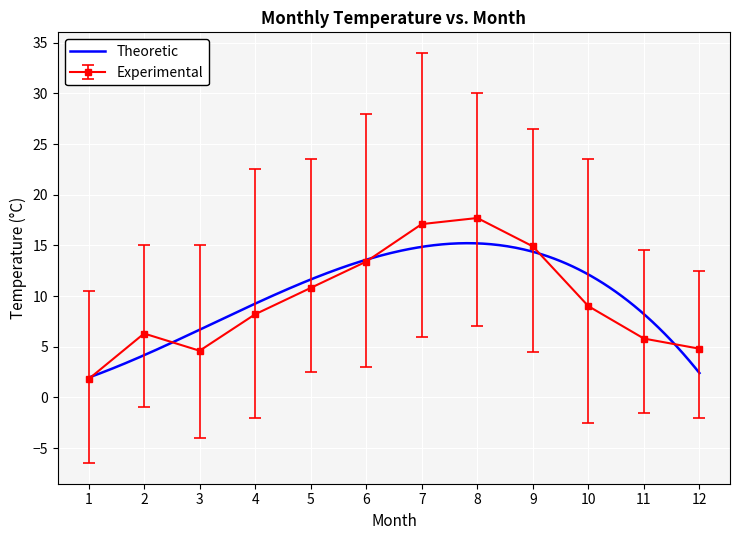

What is the maximum value for Tm?

17.7